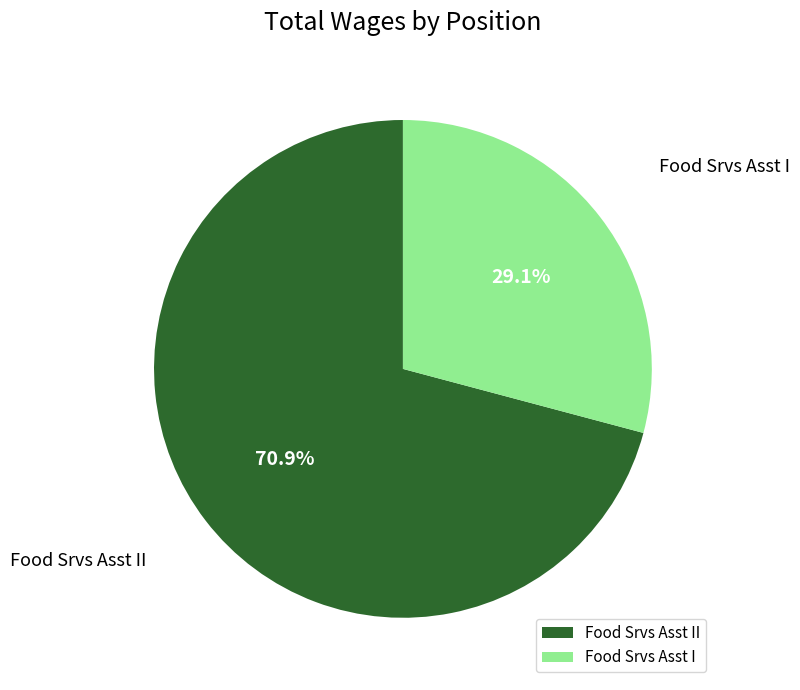

Rank the categories by value from lowest to highest.

Food Srvs Asst I, Food Srvs Asst II